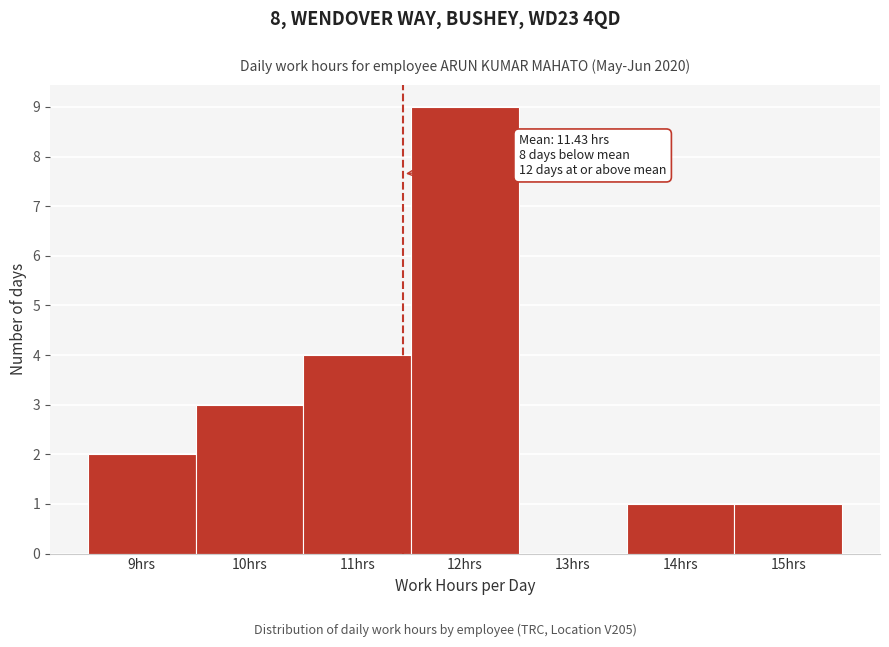

Over which range of the x-axis is the bar tallest?

11.5 to 12.5